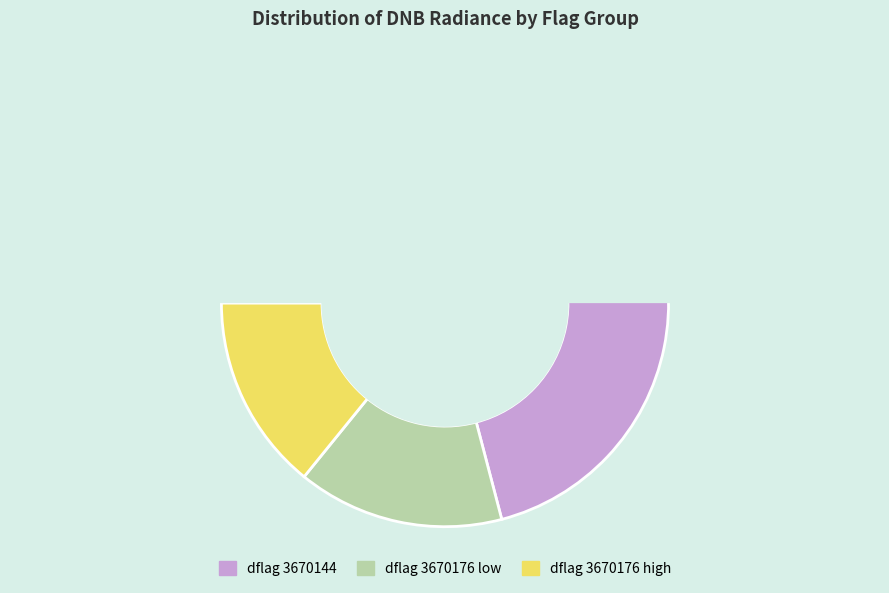

The 6 slice represents 12% of the pie. True or false?

False